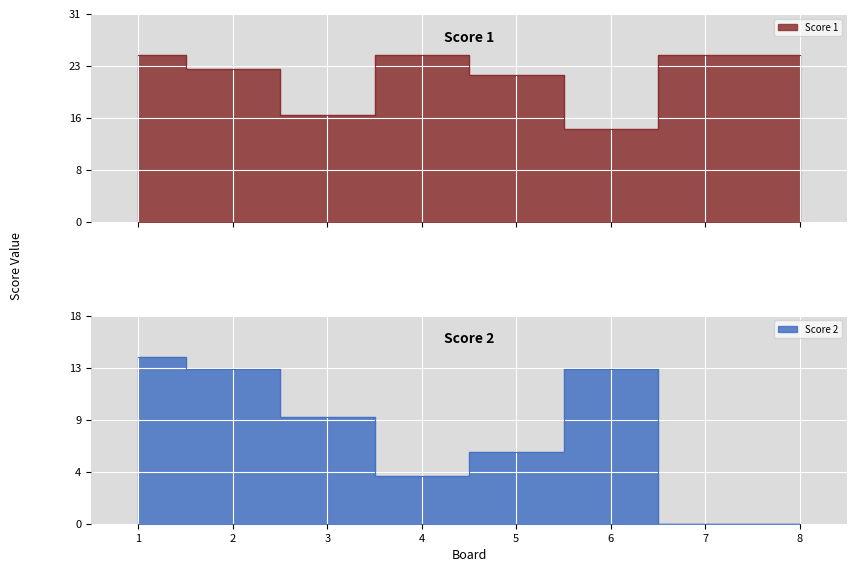

Is it true that Score 2 equals 14 at 1?

True